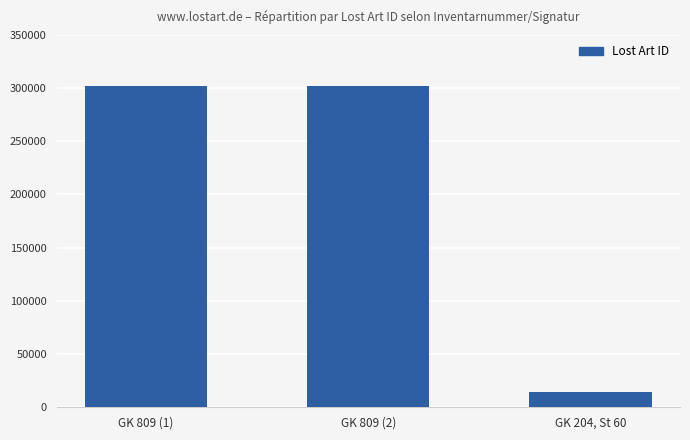

At which label does the data first exceed 302158?

GK 809 (1)